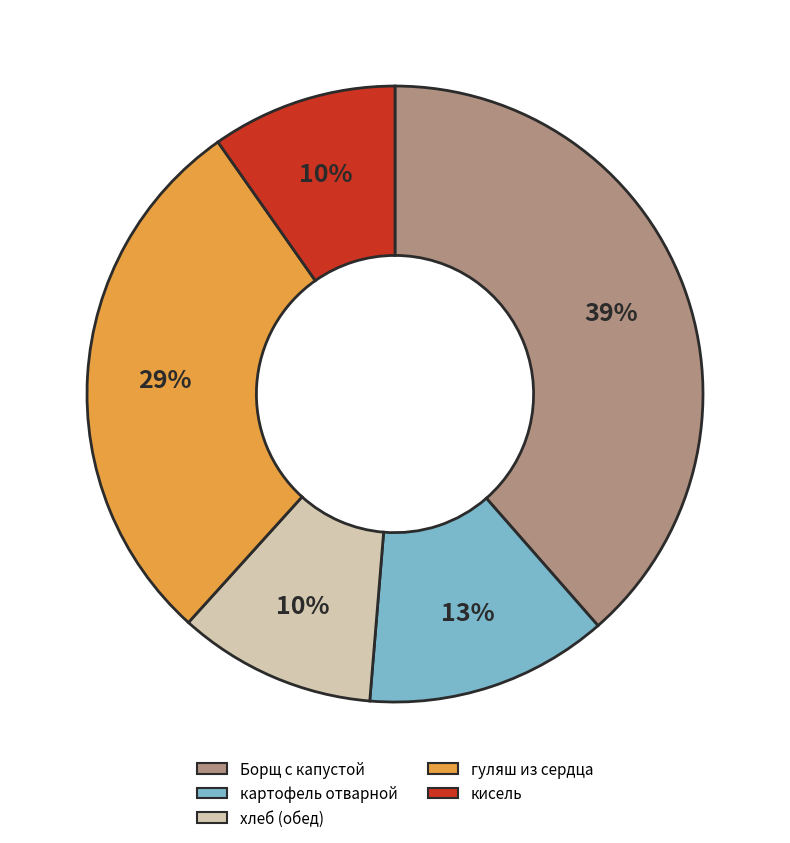

How many slices are in this pie chart?

5